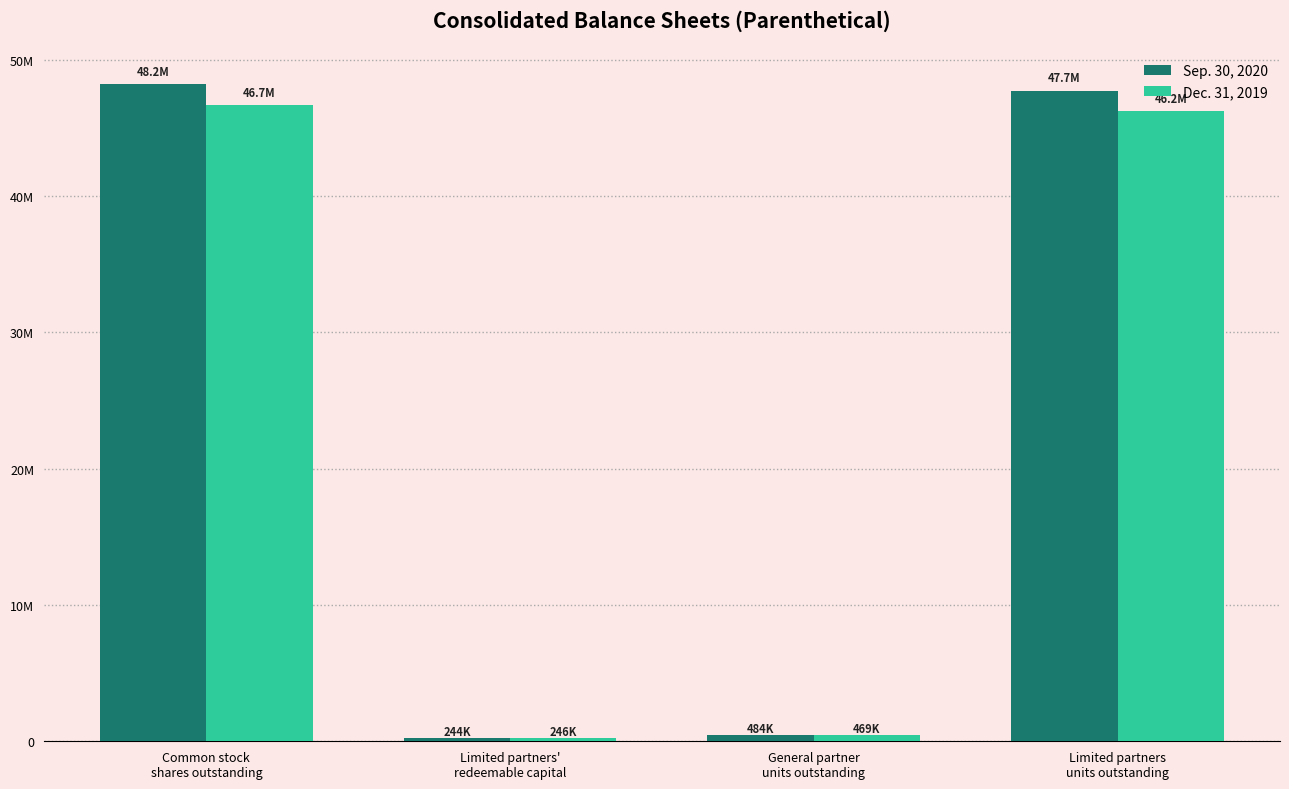

Read the Sep. 30, 2020 value at Common stock
shares outstanding, to the nearest 100.

48199000